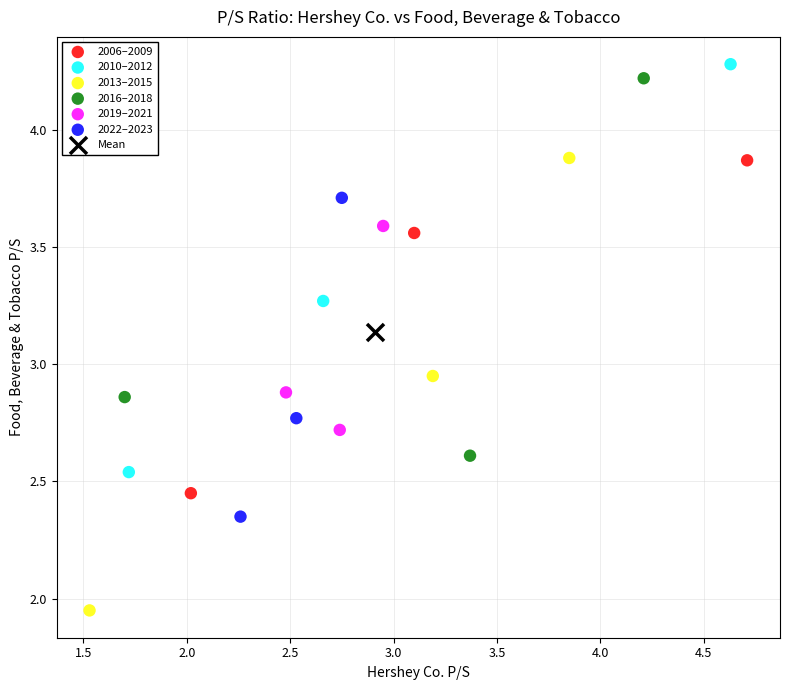

What are all the series names shown in the legend?

2006–2009, 2010–2012, 2013–2015, 2016–2018, 2019–2021, 2022–2023, Mean